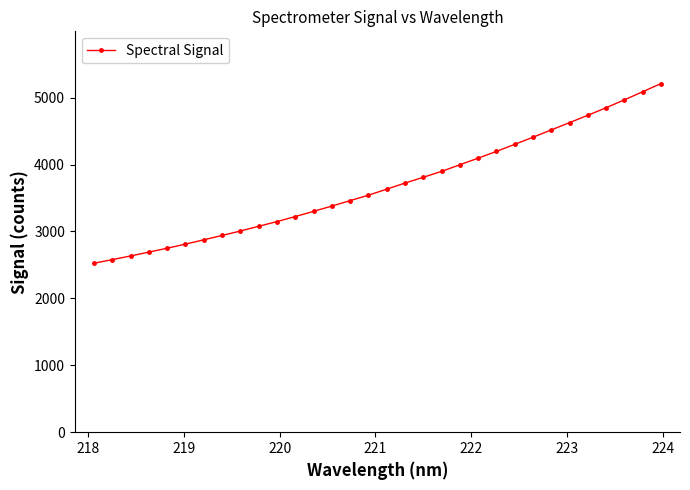

What is the average value?

3687.5